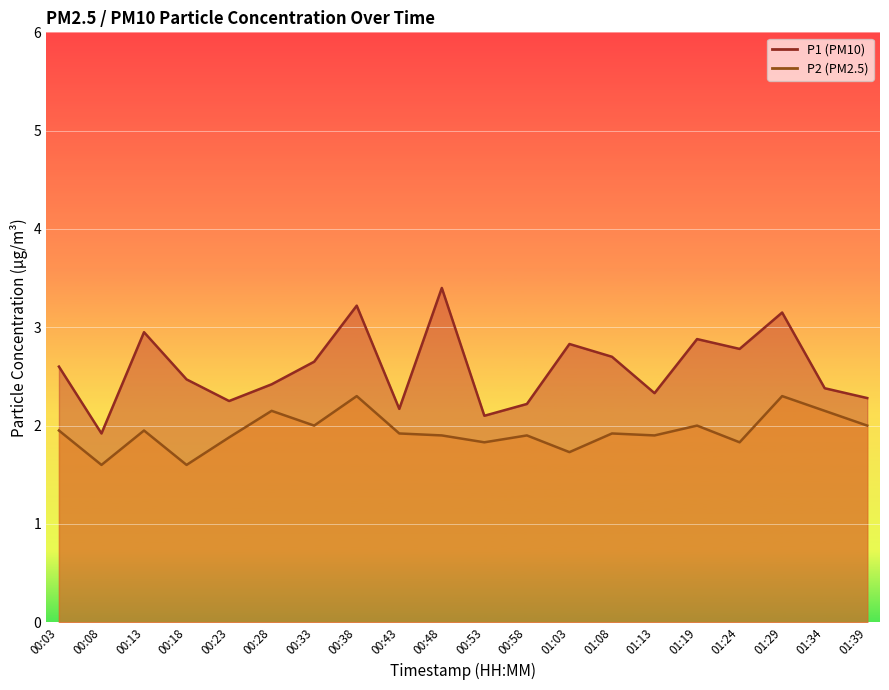

Between 00:23 and 00:43, which is larger?

00:23